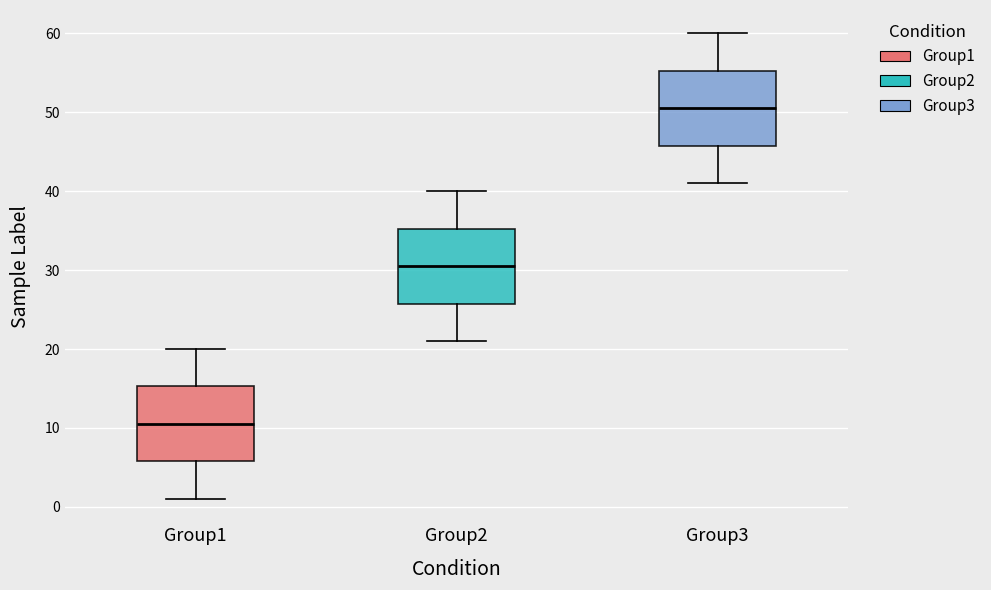

Which box's median line is the highest?

Group3